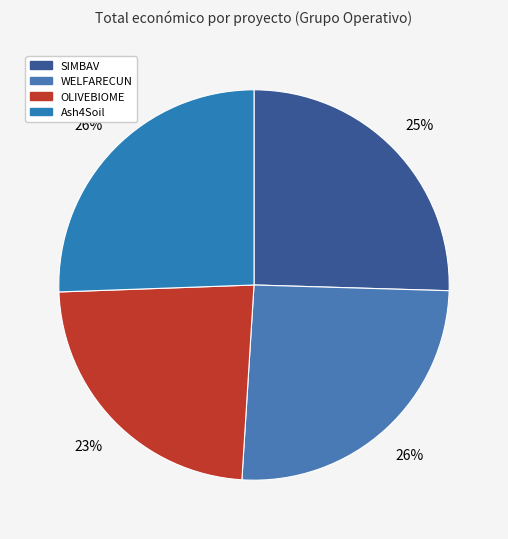

Which category has the biggest portion of the pie?

Ash4Soil